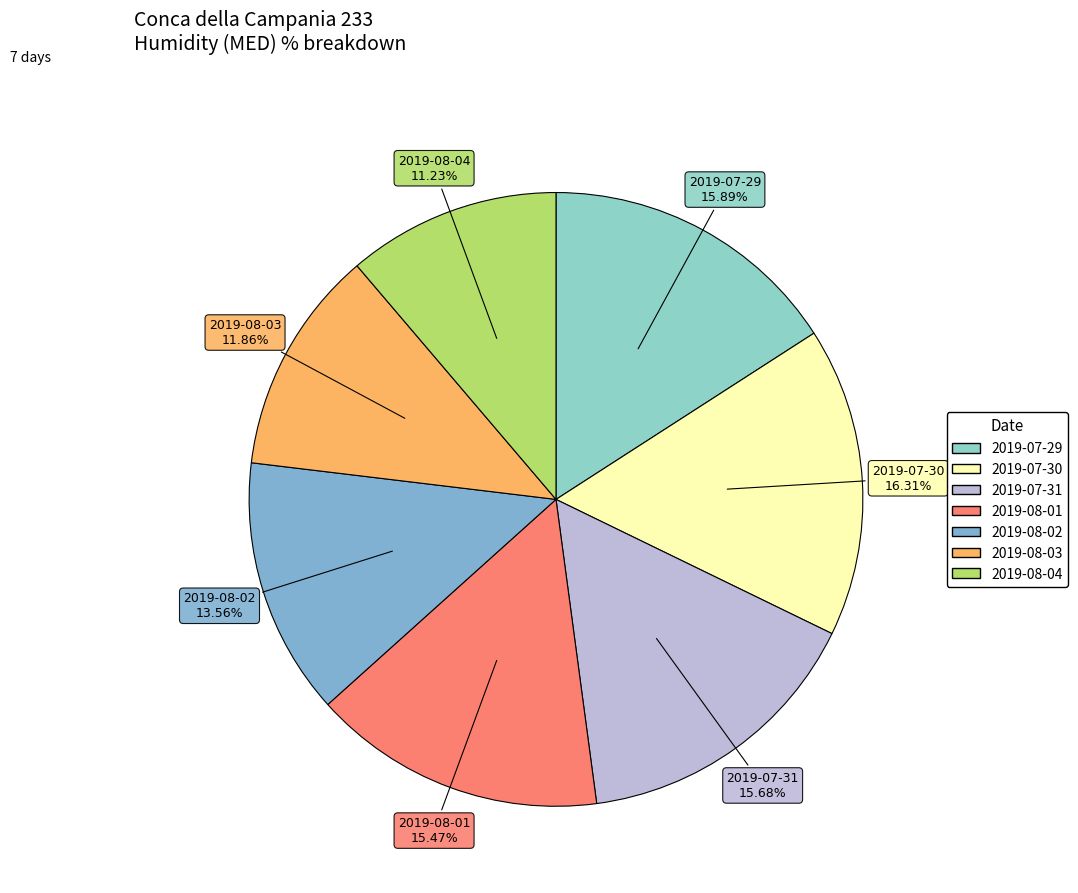

Is it true that 2019-07-29 is 27% of the pie?

False